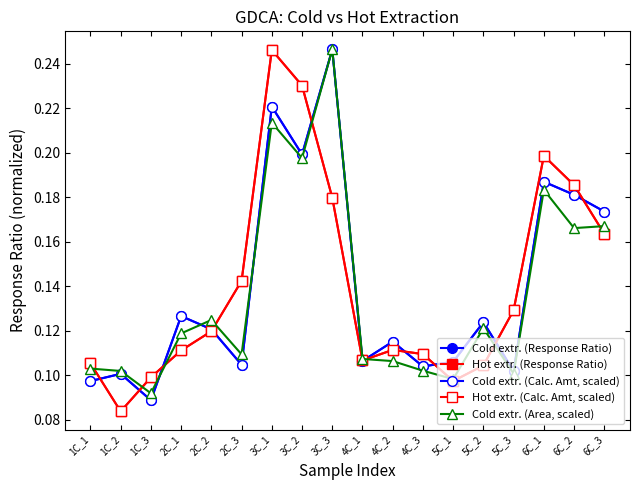

What is the total value across all series at 5C_2?

0.6